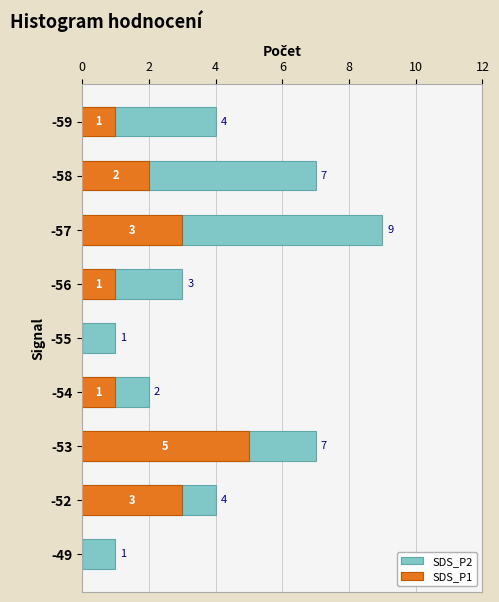

True or false: SDS_P1 has a value of 0 at -59.

False